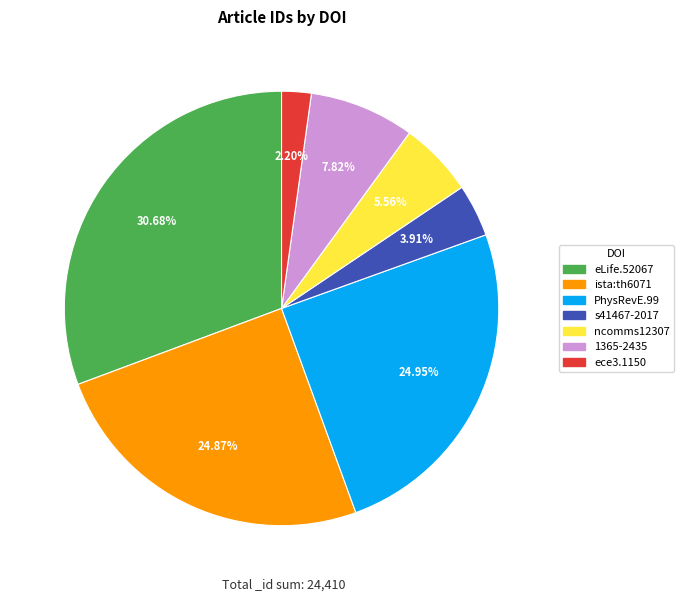

What is the smallest slice in the pie chart?

ece3.1150